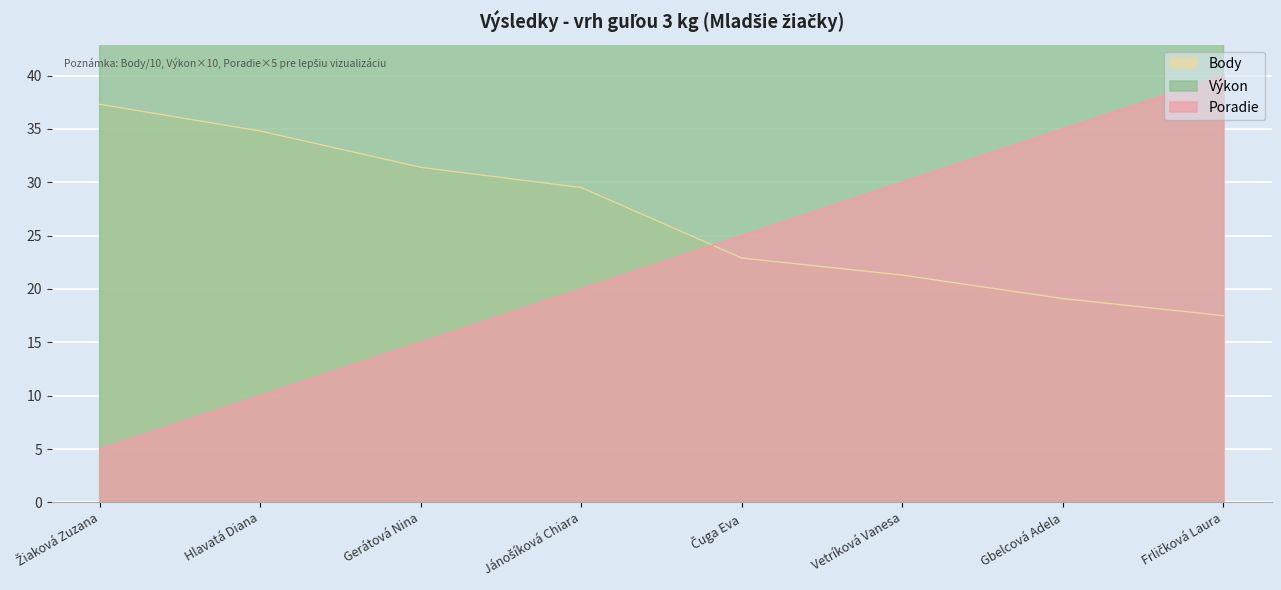

What is the value of the Poradie point at the 2nd from the left?

10.0